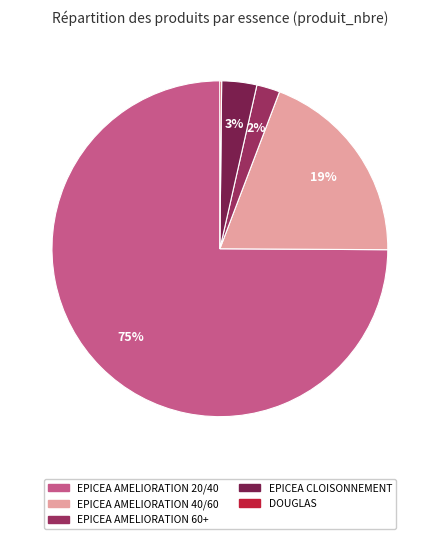

Which slice is the largest?

EPICEA AMELIORATION 20/40